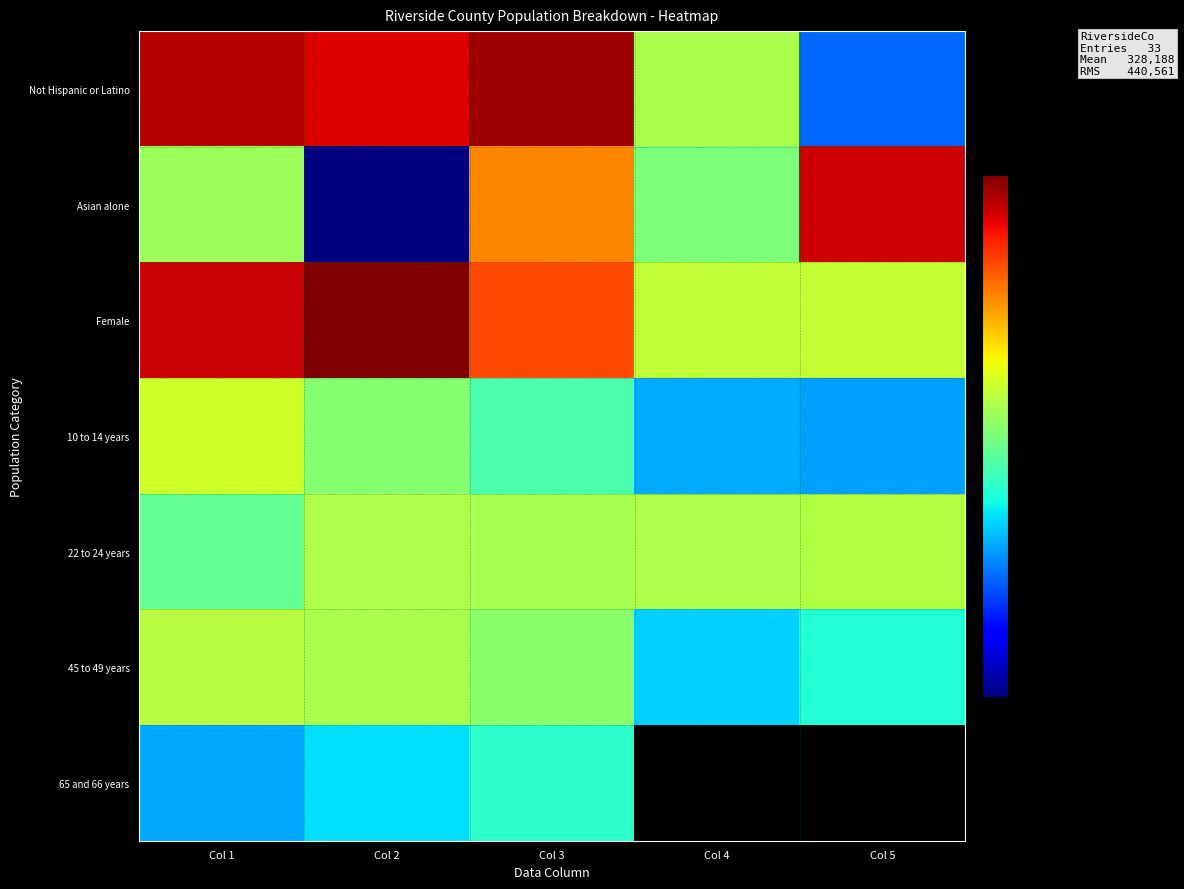

What is the highest value of the Not Hispanic or Latino series?

1335147.0